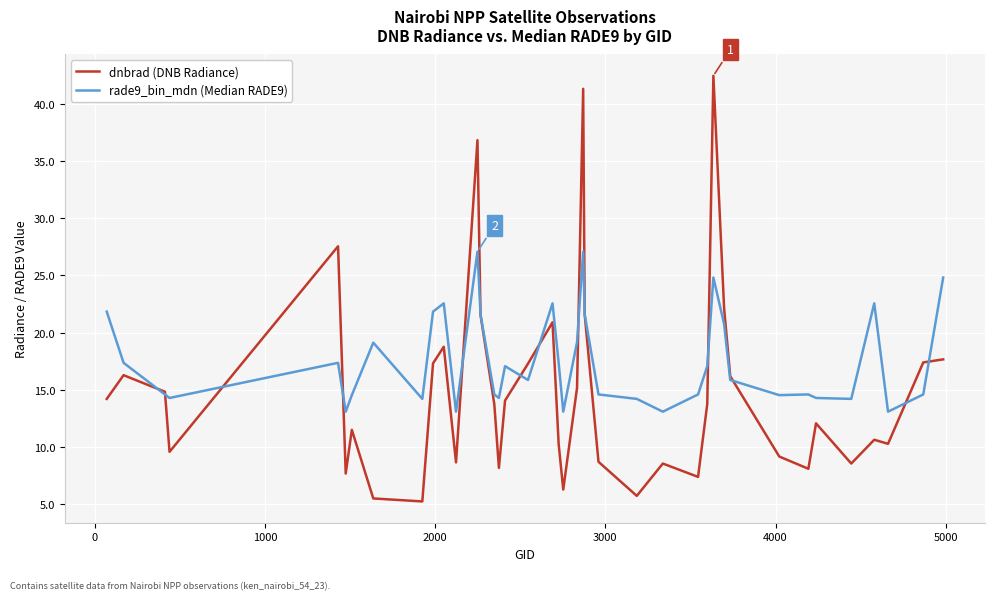

What is the average value of the dnbrad (DNB Radiance) series?

15.1